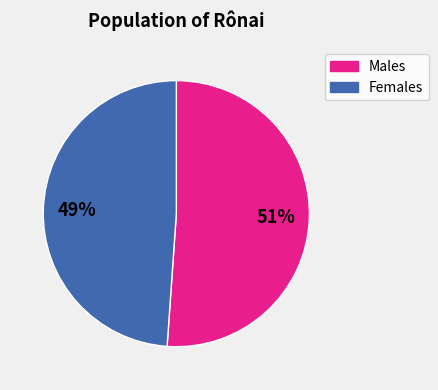

To the nearest percent, what is the average slice percentage?

50%